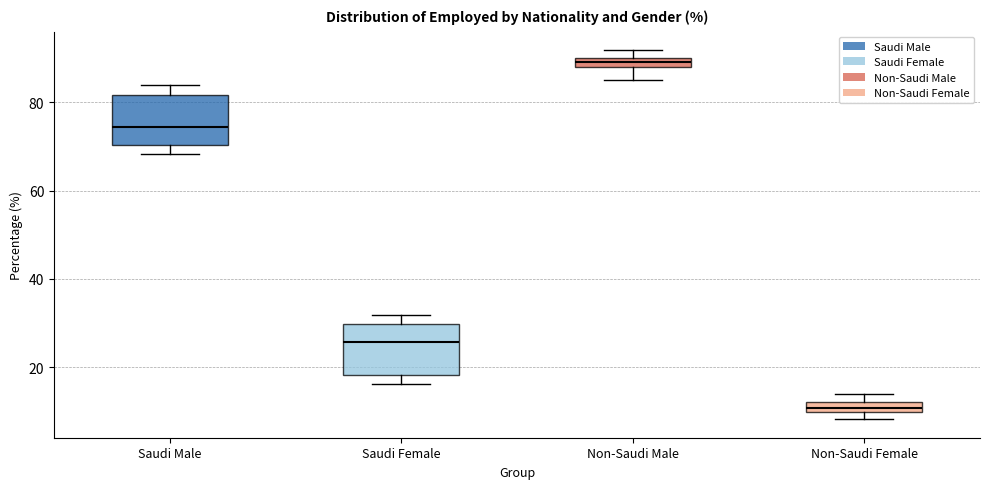

Which box has the highest median line?

Non-Saudi Male